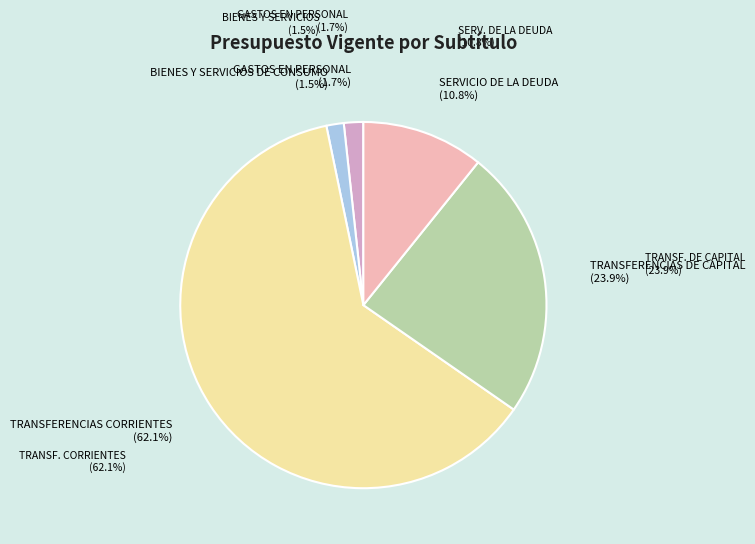

Does any single category account for the majority?

Yes